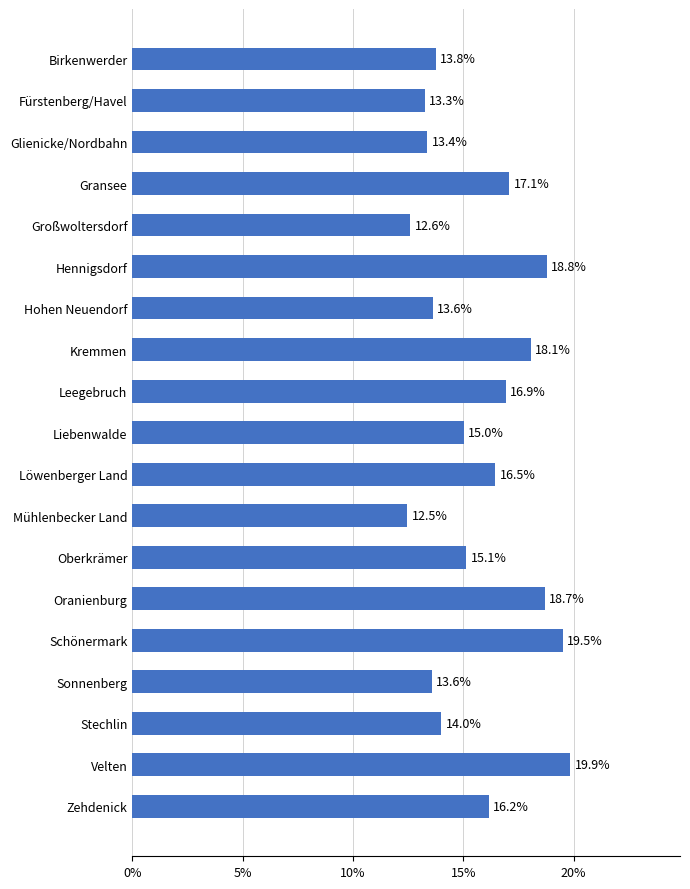

What is the smallest value displayed?

12.5